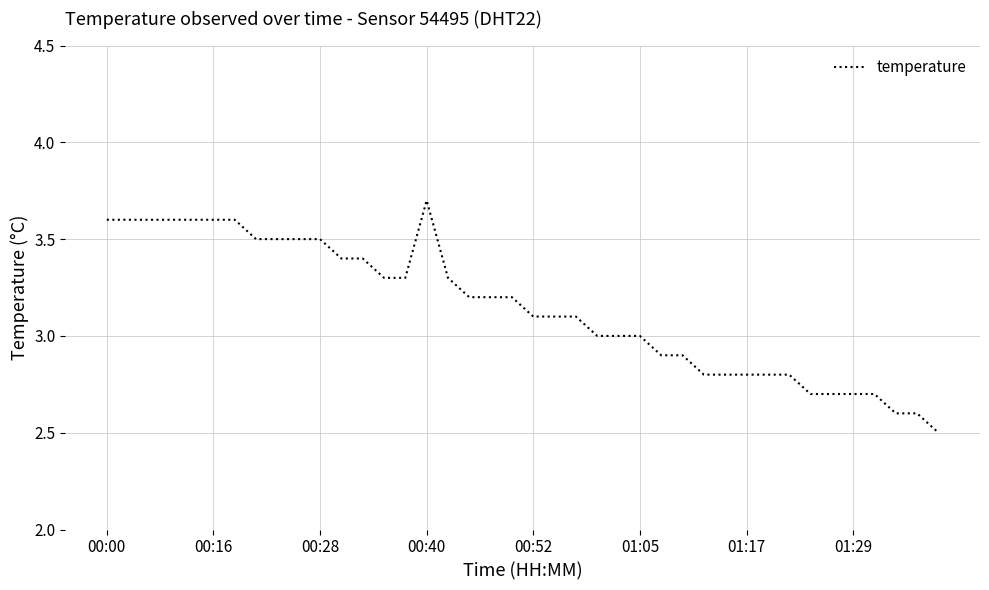

What is the difference between the maximum and minimum values?

1.2